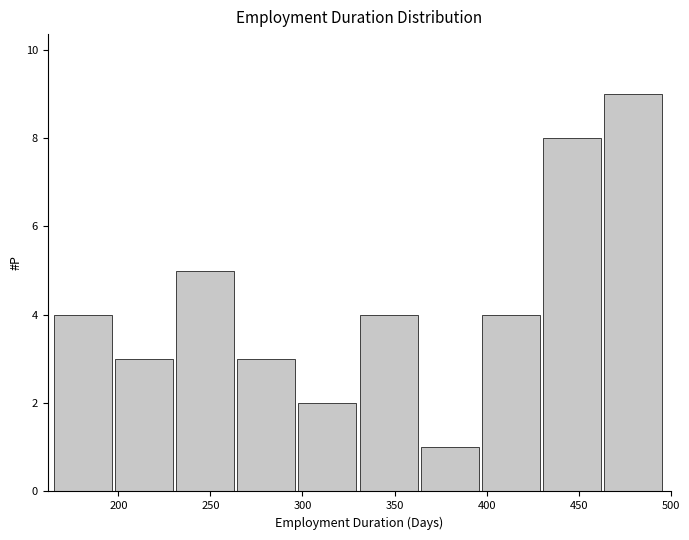

Reading left to right, list every bar in this chart as the range it spans on the x-axis followed by its height. Neither the bar edges nor the heights are printed on the chart, so give them approximately, as read against the axes.

165 to 200: 4
200 to 230: 3
230 to 265: 5
265 to 300: 3
300 to 330: 2
330 to 365: 4
365 to 395: 1
395 to 430: 4
430 to 465: 8
465 to 495: 9